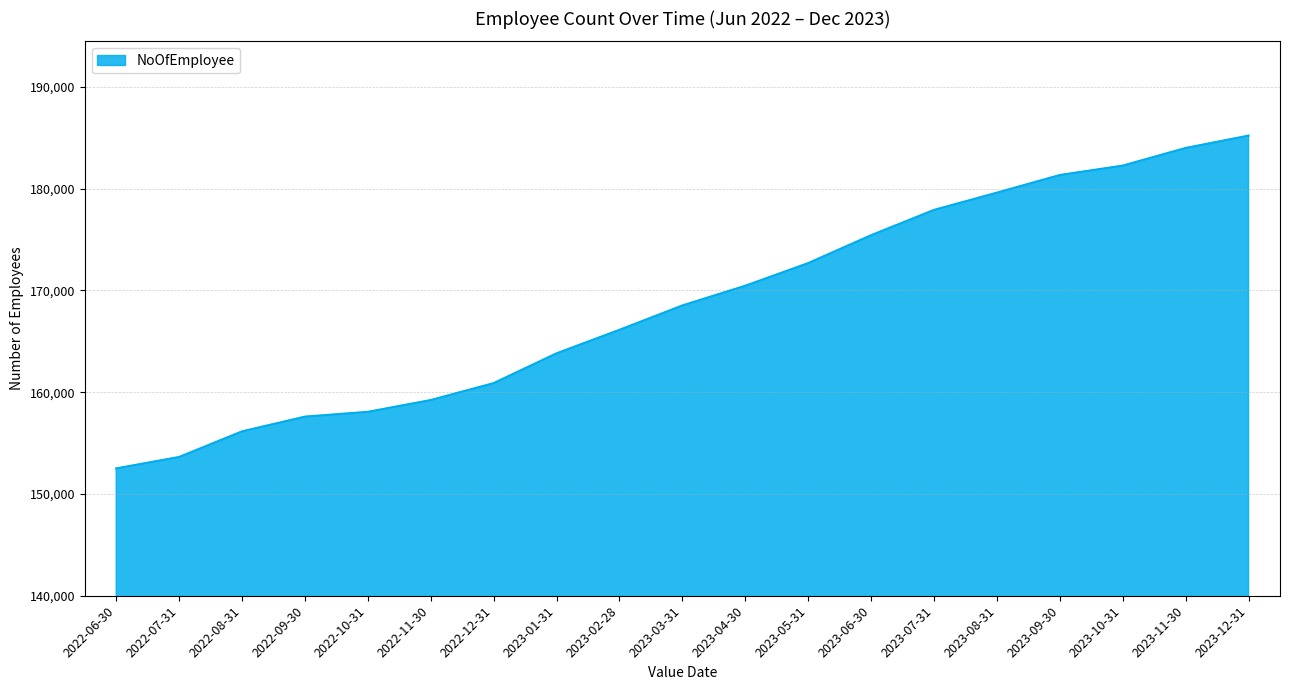

List the labels in order of value, largest first.

2023-12-31, 2023-11-30, 2023-10-31, 2023-09-30, 2023-08-31, 2023-07-31, 2023-06-30, 2023-05-31, 2023-04-30, 2023-03-31, 2023-02-28, 2023-01-31, 2022-12-31, 2022-11-30, 2022-10-31, 2022-09-30, 2022-08-31, 2022-07-31, 2022-06-30